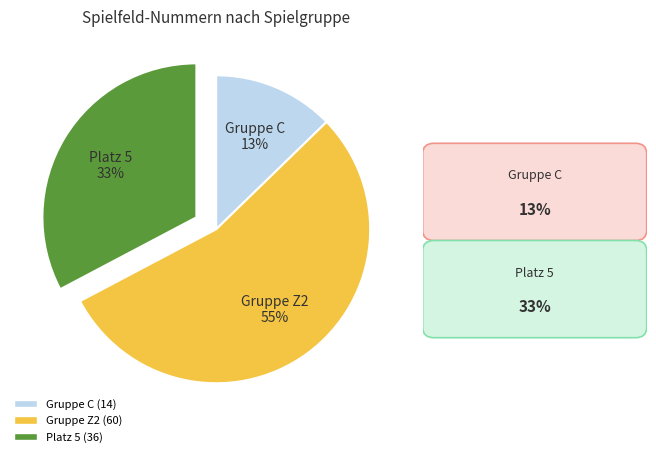

Which has a higher value, Gruppe Z2 55% or Platz 5 33%?

Gruppe Z2 55%